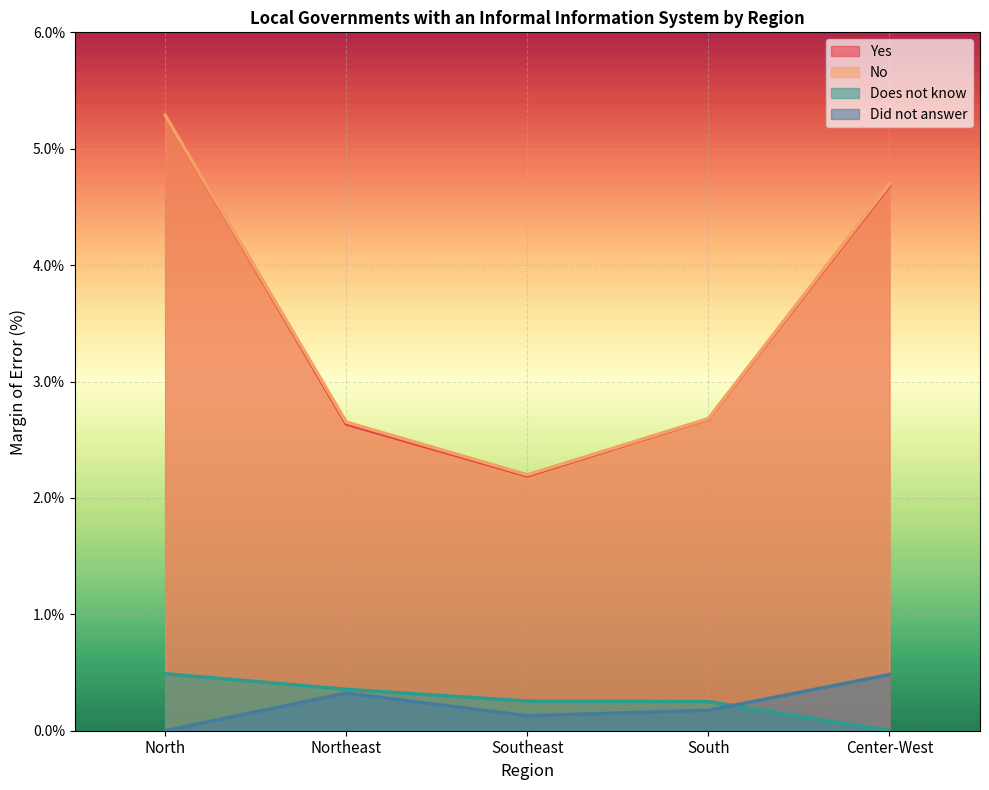

At which category is the sum across all series the highest?

North